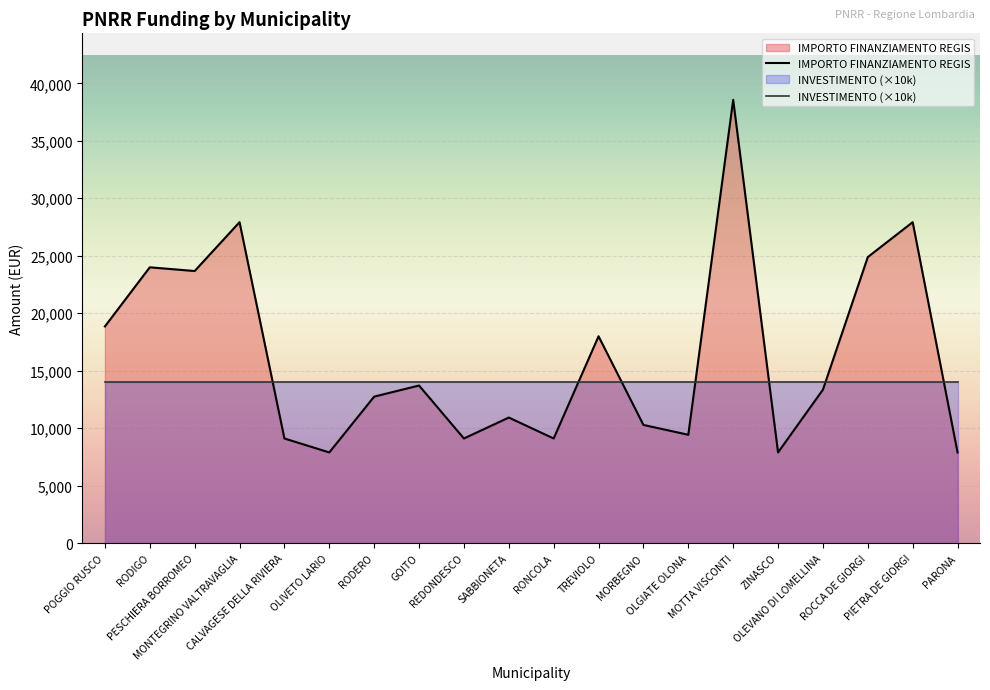

Where is the first local maximum for IMPORTO FINANZIAMENTO REGIS?

RODIGO